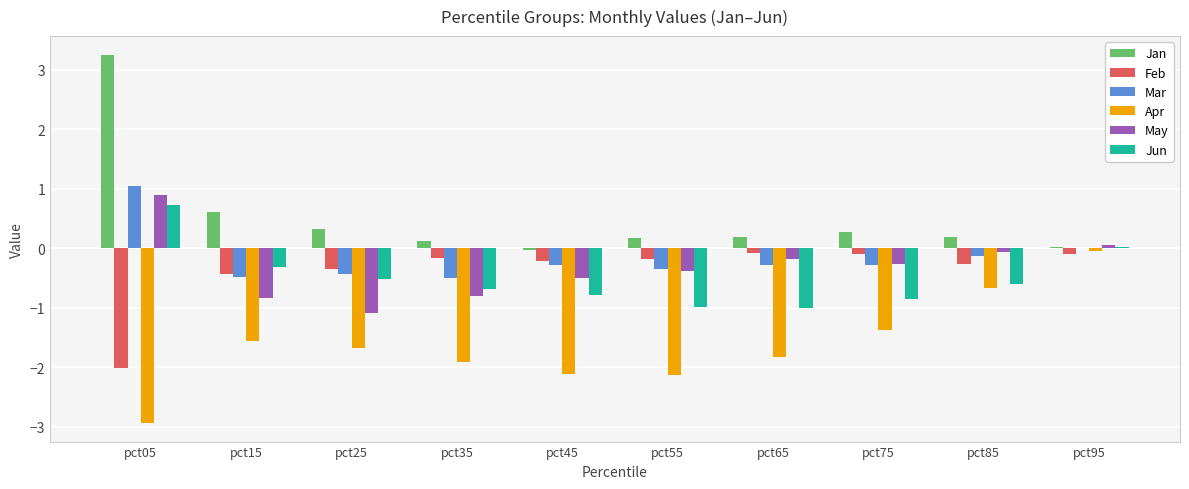

True or false: Jun has a value of -1.6 at pct65.

False